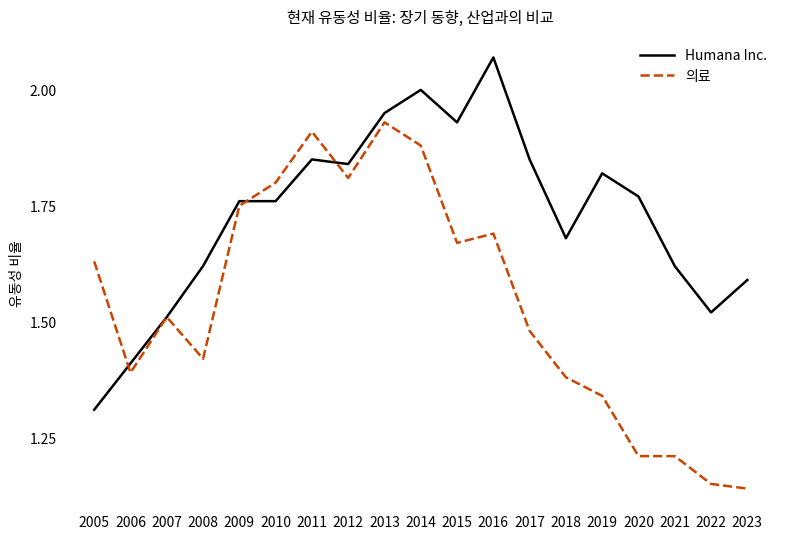

Which series has the largest range (max minus min)?

의료